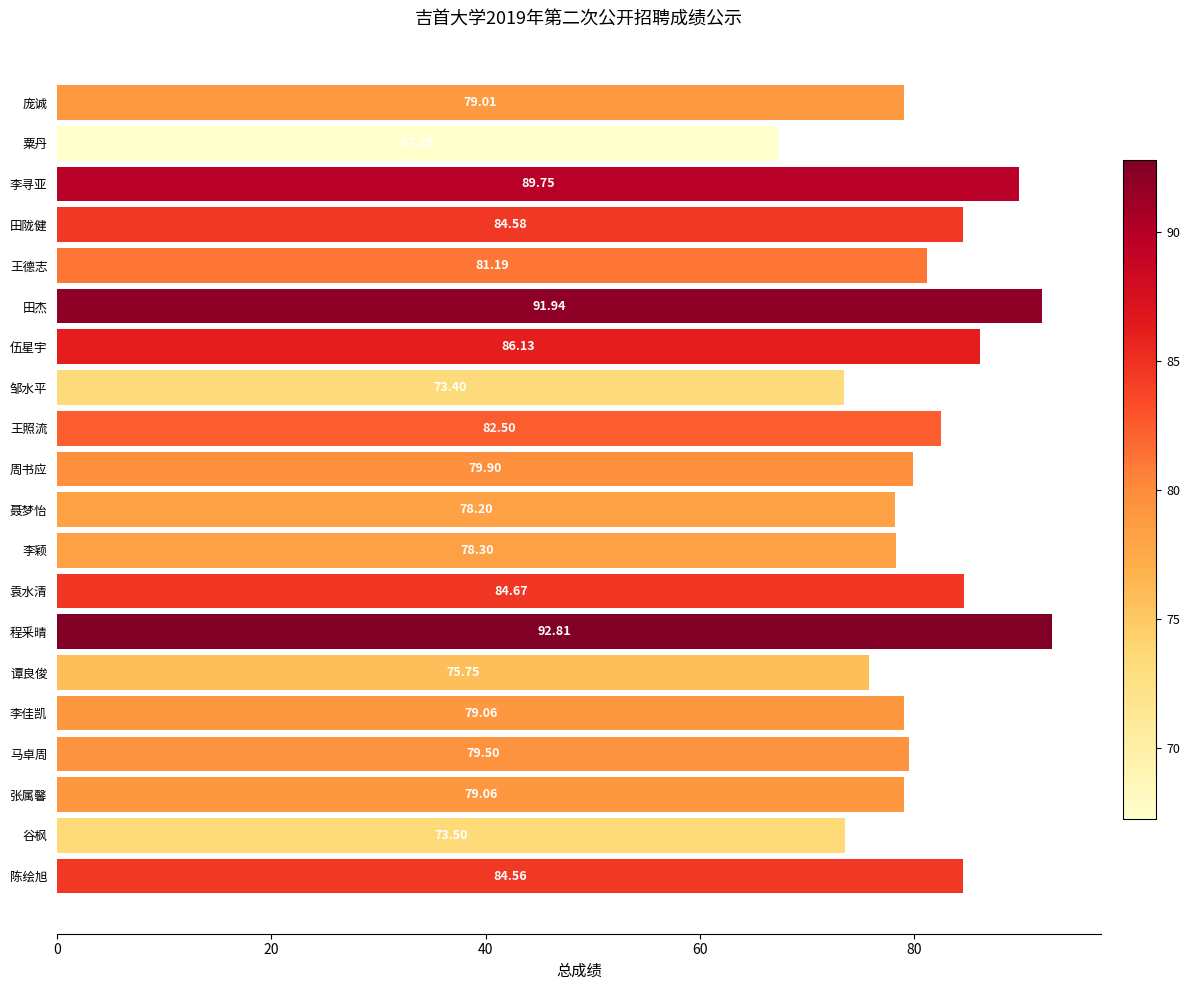

At which category does the chart reach its minimum across all series?

粟丹